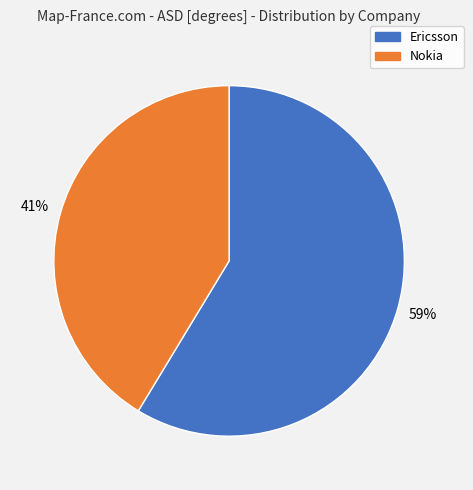

How many slices are in this pie chart?

2